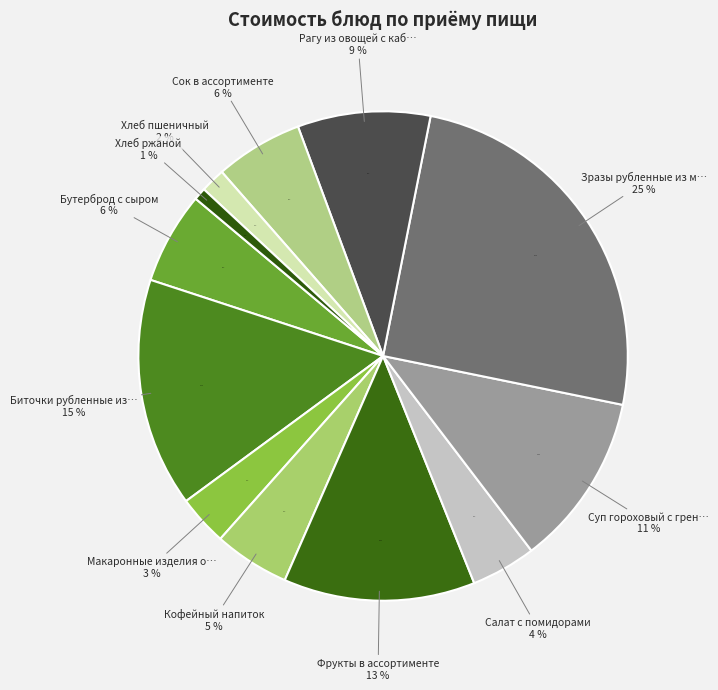

What is the ratio of the value at Хлеб пшеничный to the value at Кофейный напиток?

0.3